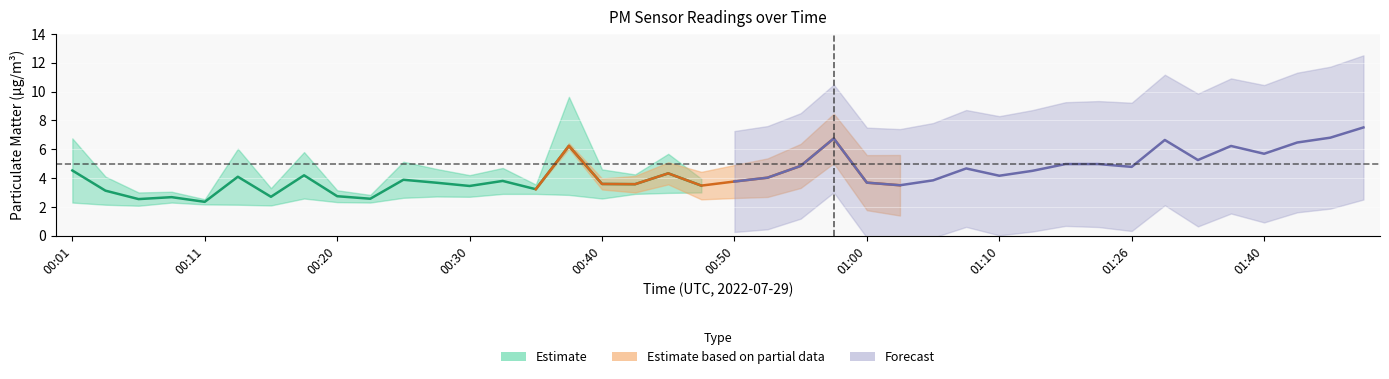

True or false: P1 and P2 intersect in this chart.

False